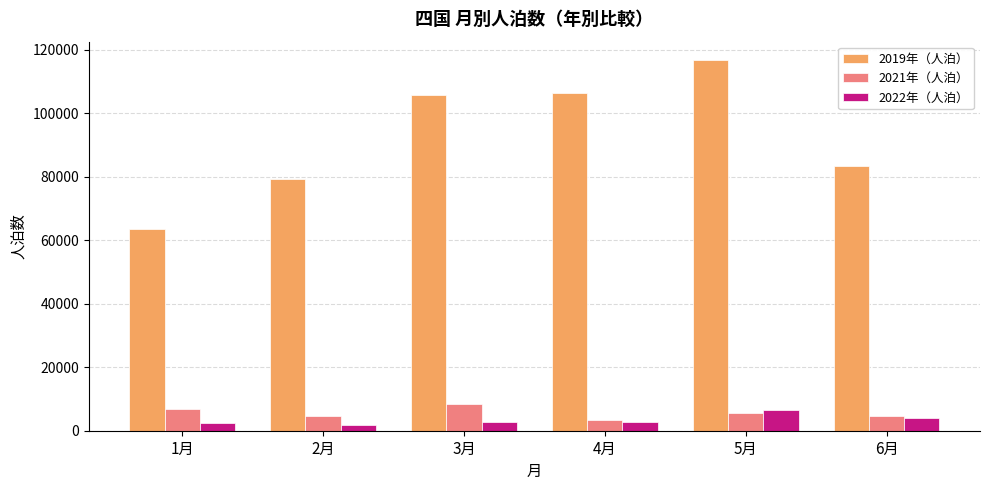

What is the spread (max minus min) of values at 4月?

103770